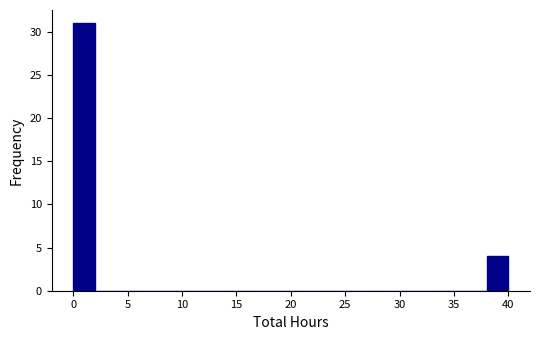

Reading left to right, list every bar in this chart as the range it spans on the x-axis followed by its height. The values are not printed on the chart, so give them approximately, as read against the axis.

0 to 2: 31
2 to 4: 0
4 to 6: 0
6 to 8: 0
8 to 10: 0
10 to 12: 0
12 to 14: 0
14 to 16: 0
16 to 18: 0
18 to 20: 0
20 to 22: 0
22 to 24: 0
24 to 26: 0
26 to 28: 0
28 to 30: 0
30 to 32: 0
32 to 34: 0
34 to 36: 0
36 to 38: 0
38 to 40: 4